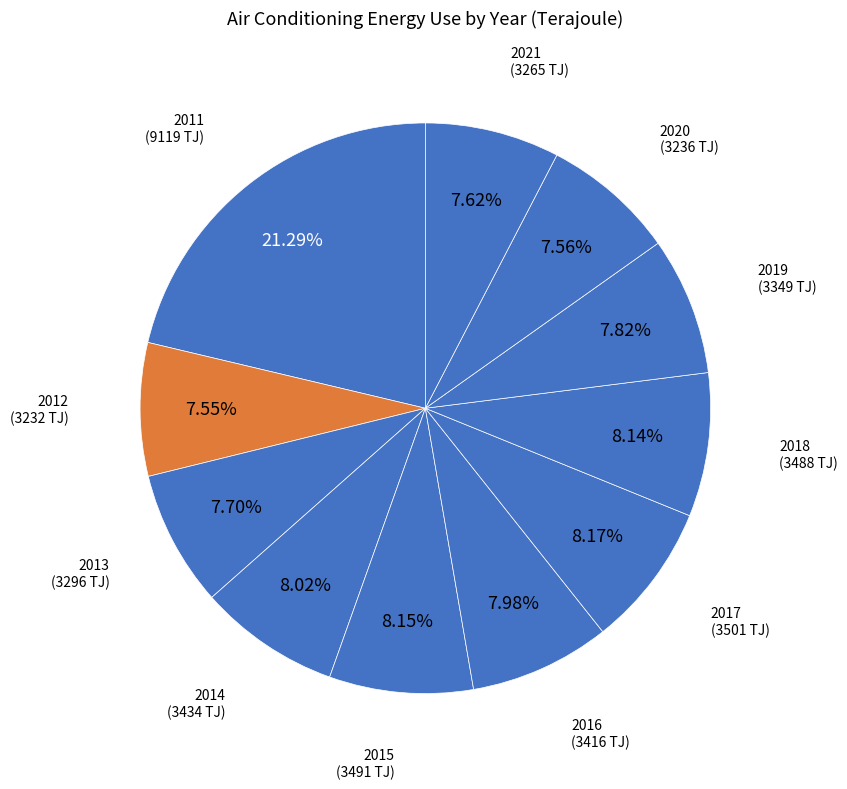

Count the number of slices in the pie.

11